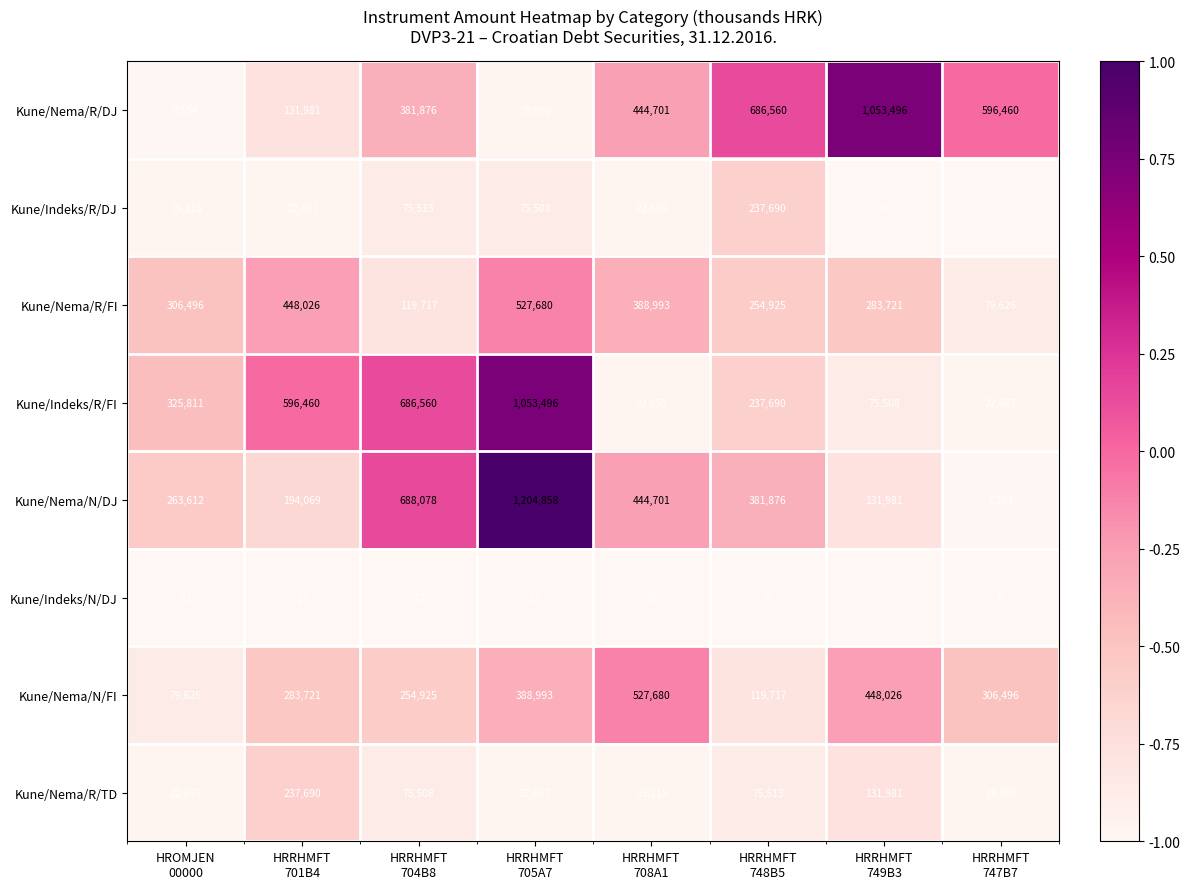

What is the sum of all Kune/Nema/R/FI values?

2409184